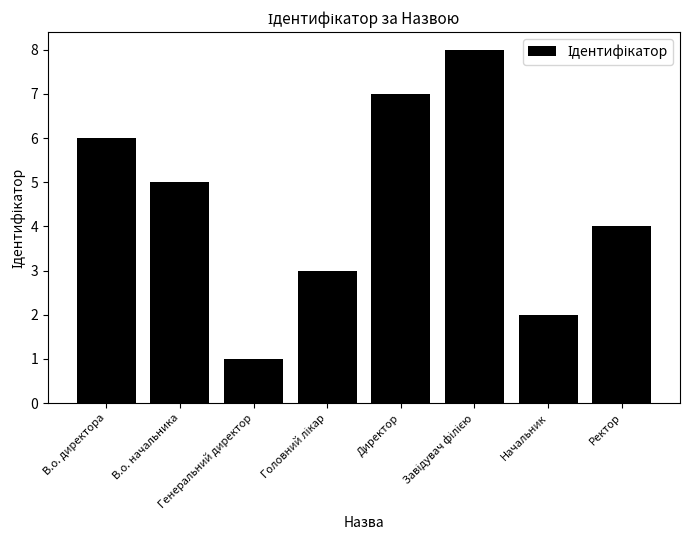

What is the difference between the second highest and second lowest values?

5